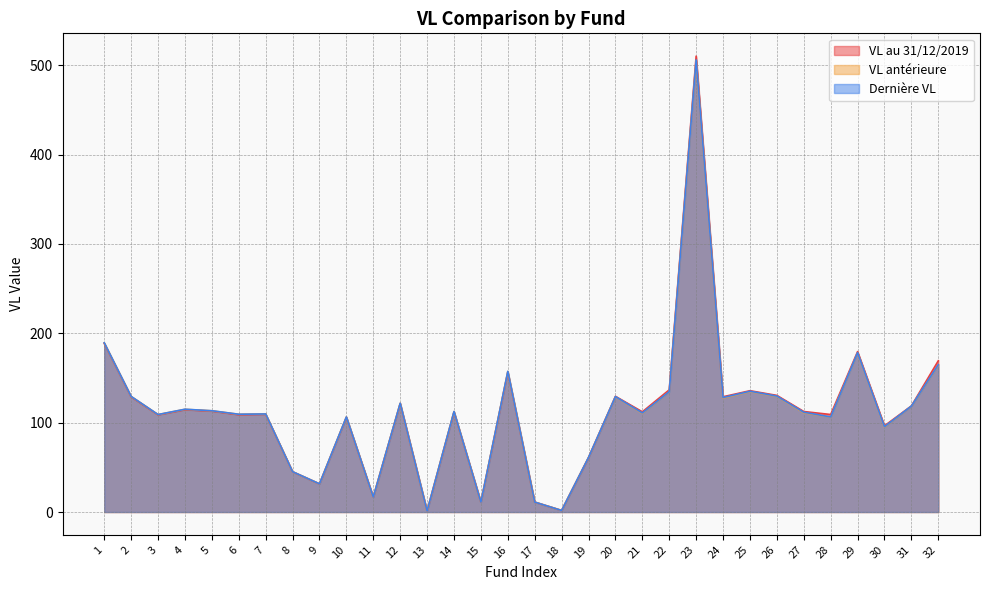

True or false: VL au 31/12/2019 and VL antérieure intersect in this chart.

True